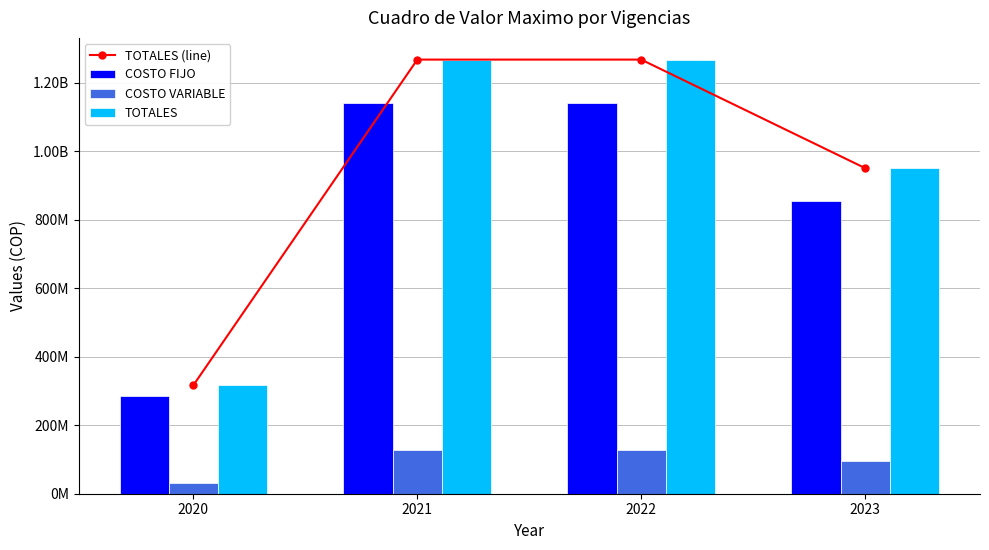

Reading left to right, extract all data points from this chart.

TOTALES (line): 316999921.5	1267999686.0	1267999686.0	950999764.5
COSTO FIJO: 285299929.5	1141199717.0	1141199717.0	855899788.5
COSTO VARIABLE: 31699992.0	126799969.0	126799969.0	95099976.0
TOTALES: 316999921.5	1267999686.0	1267999686.0	950999764.5